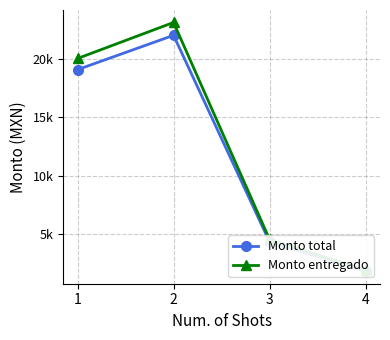

True or false: Monto total and Monto entregado intersect in this chart.

False